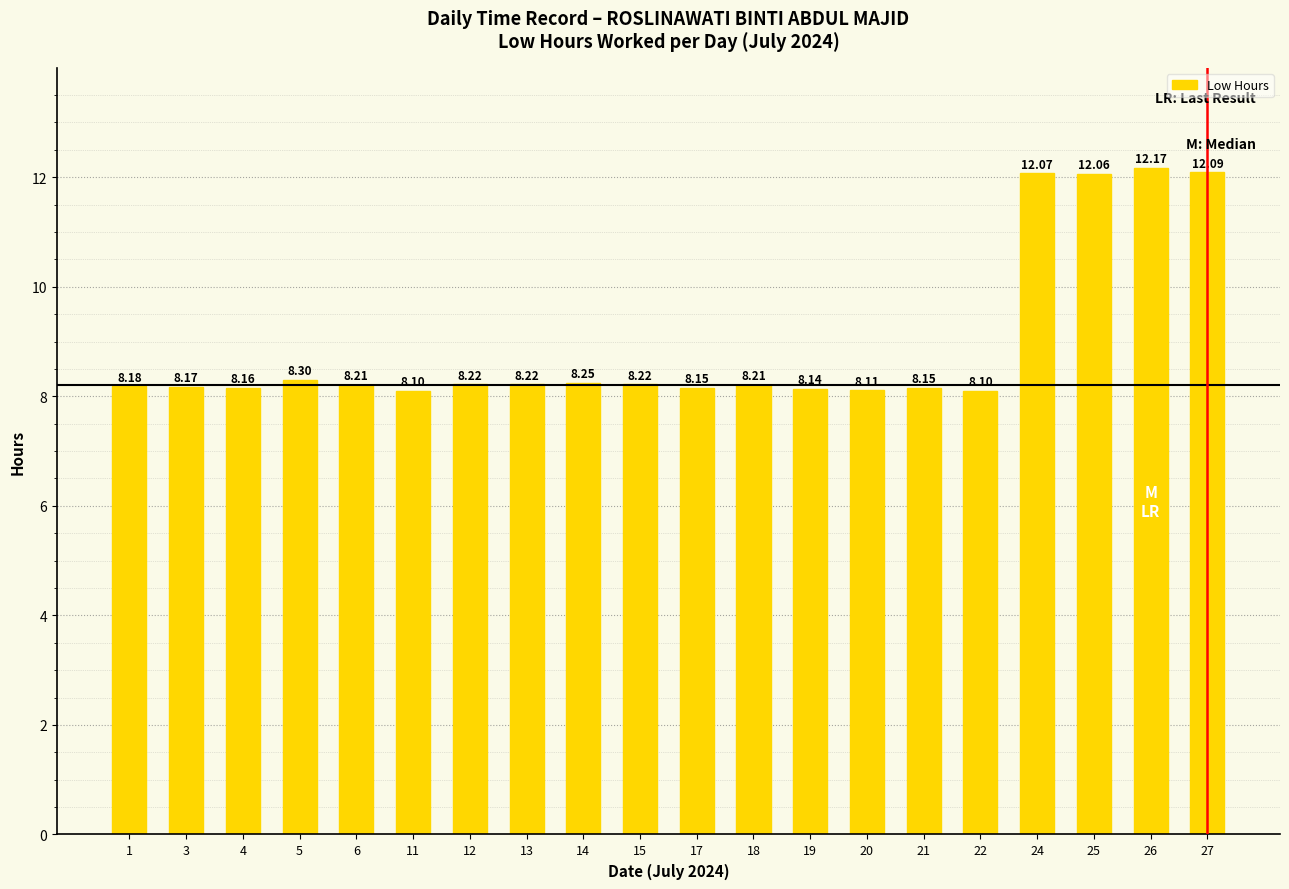

What is the difference between the second highest and second lowest values?

4.0